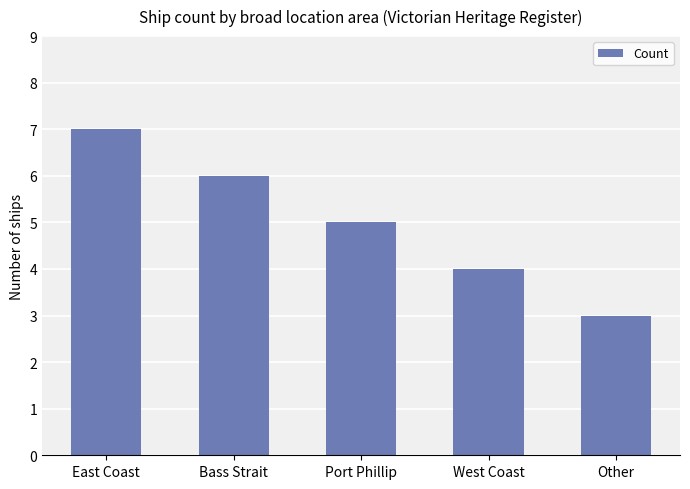

What is the change in value from Port Phillip to West Coast?

-1